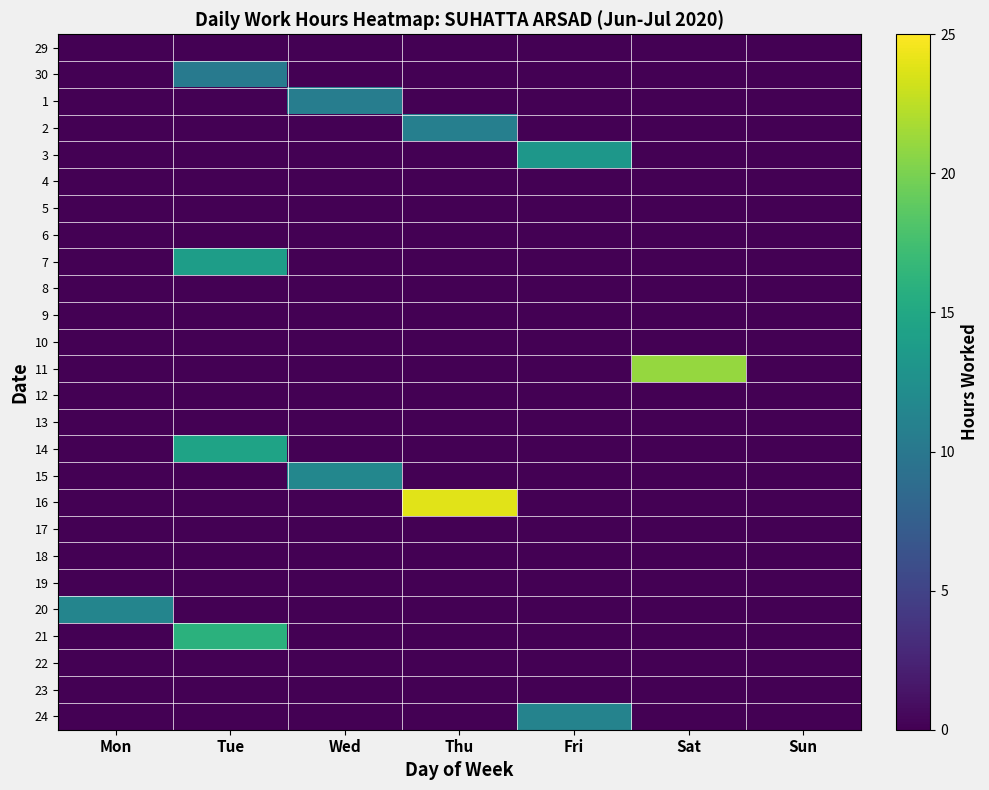

At how many categories does at least one series exceed 17?

2